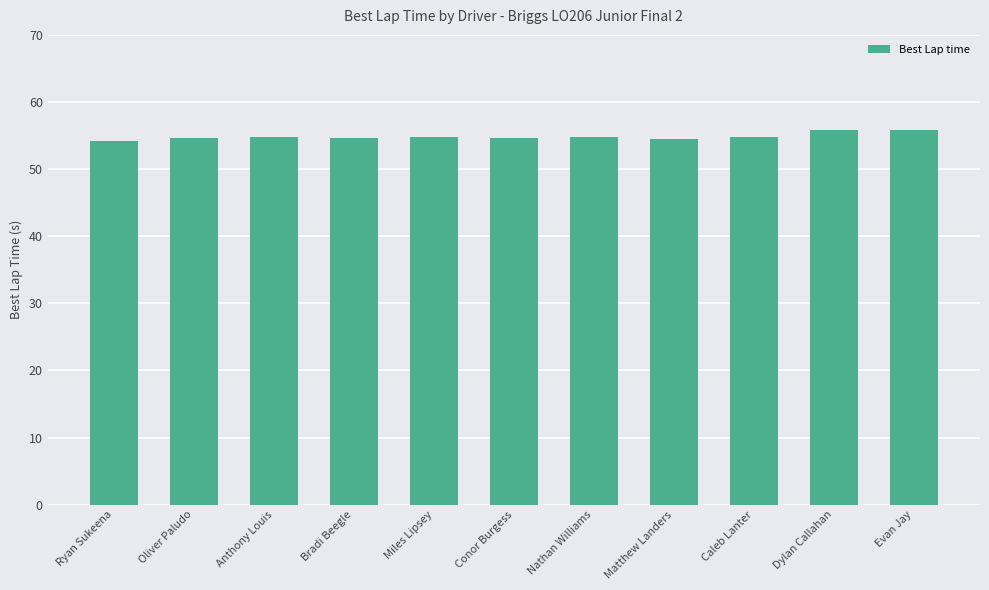

What is the sum of the values at Ryan Sukeena and Caleb Lanter?

109.0